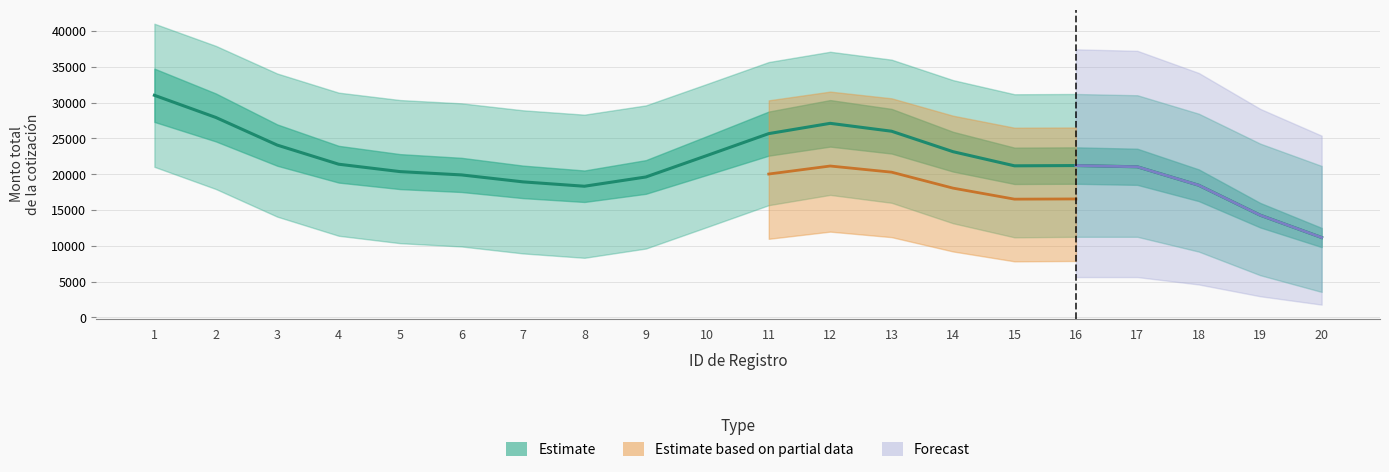

List the labels in order of value, smallest first.

20, 19, 8, 18, 7, 9, 6, 5, 17, 15, 16, 4, 10, 14, 3, 11, 13, 12, 2, 1